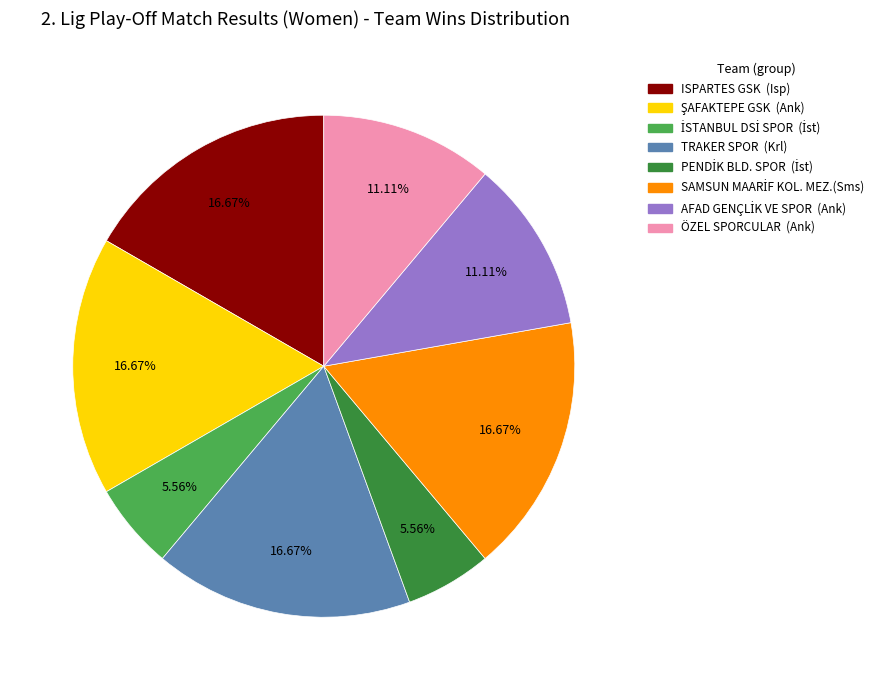

What is the ratio of the value at TRAKER SPOR (Krl) to the value at ÖZEL SPORCULAR (Ank)?

1.5